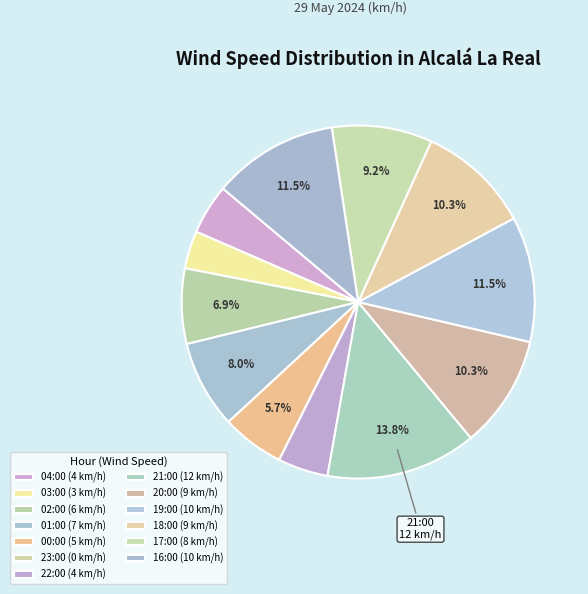

What percentage is the 16:00 slice, to the nearest percent?

11%